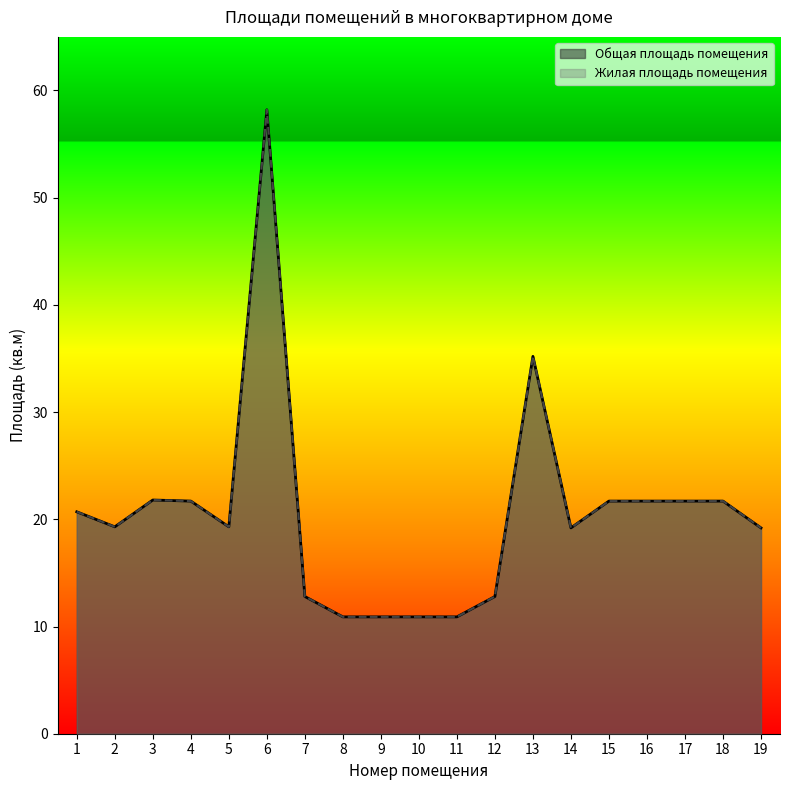

Where is the first local maximum for Общая площадь помещения?

3